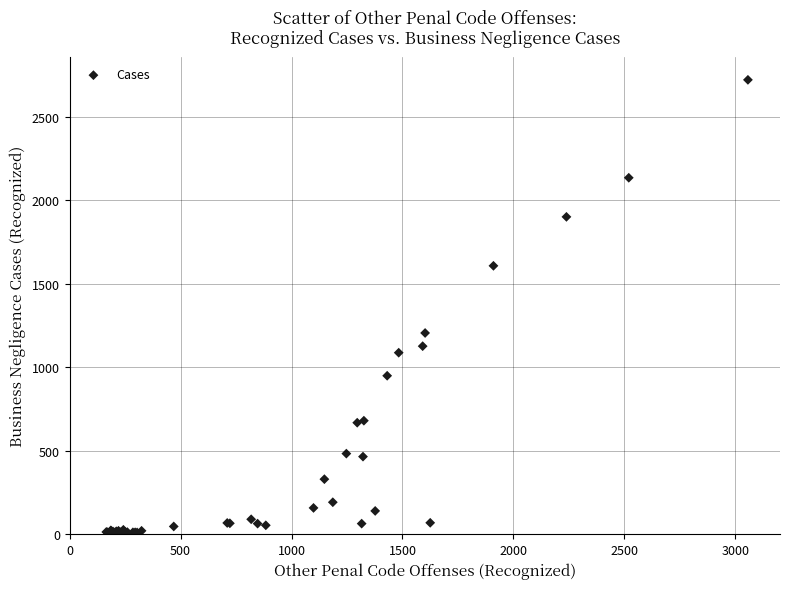

What Y value in the scatter plot is closest to 1365?

1205